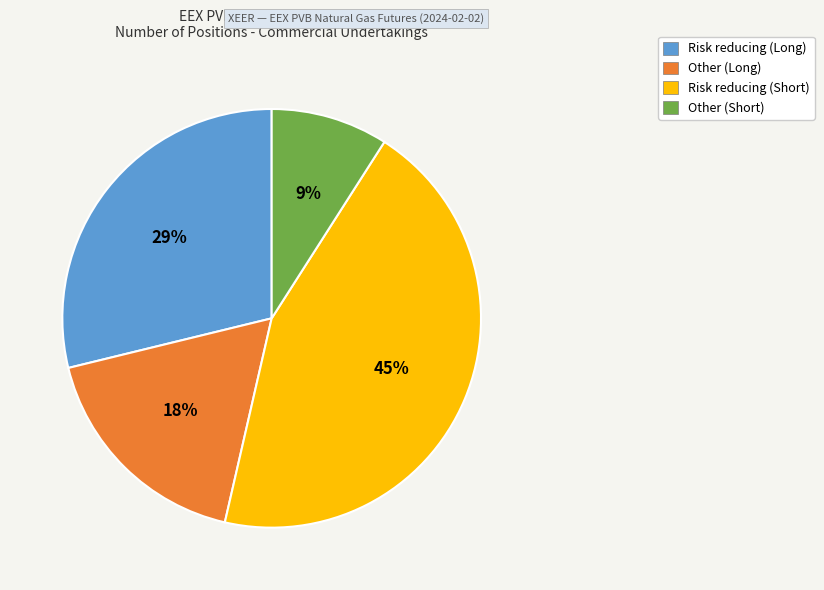

The Other (Long) slice represents 18% of the pie. True or false?

True